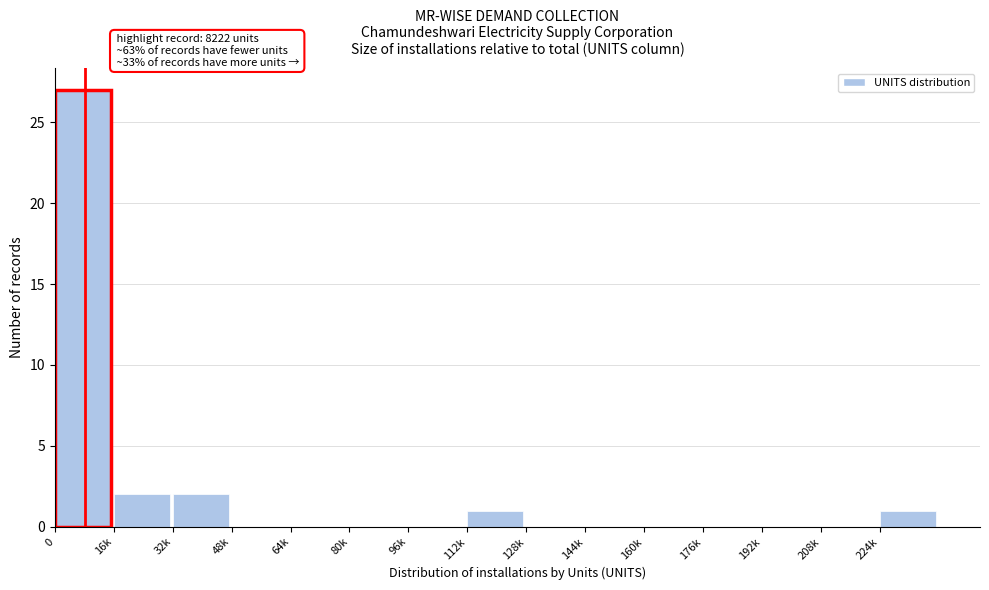

Reading left to right, transcribe all the data shown in this chart.

0=27	16k=2	32k=2	48k=0	64k=0	80k=0	96k=0	112k=1	128k=0	144k=0	160k=0	176k=0	192k=0	208k=0	224k=1